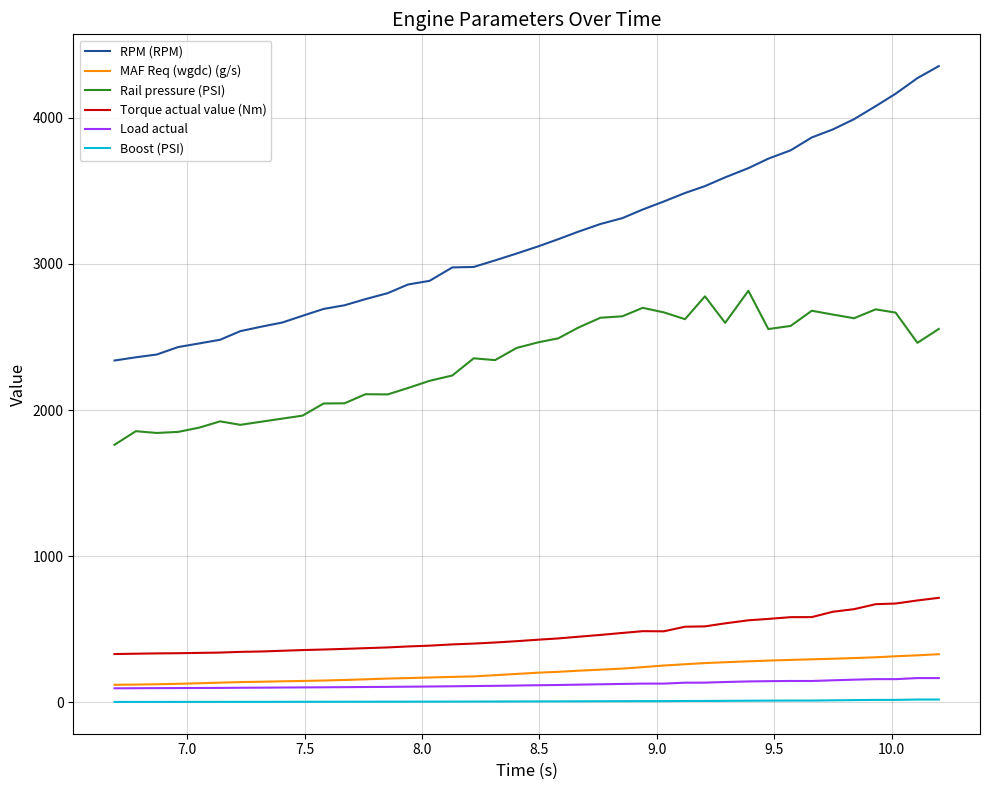

List the series in order of their peak value, lowest first.

Boost (PSI), Load actual, MAF Req (wgdc) (g/s), Torque actual value (Nm), Rail pressure (PSI), RPM (RPM)